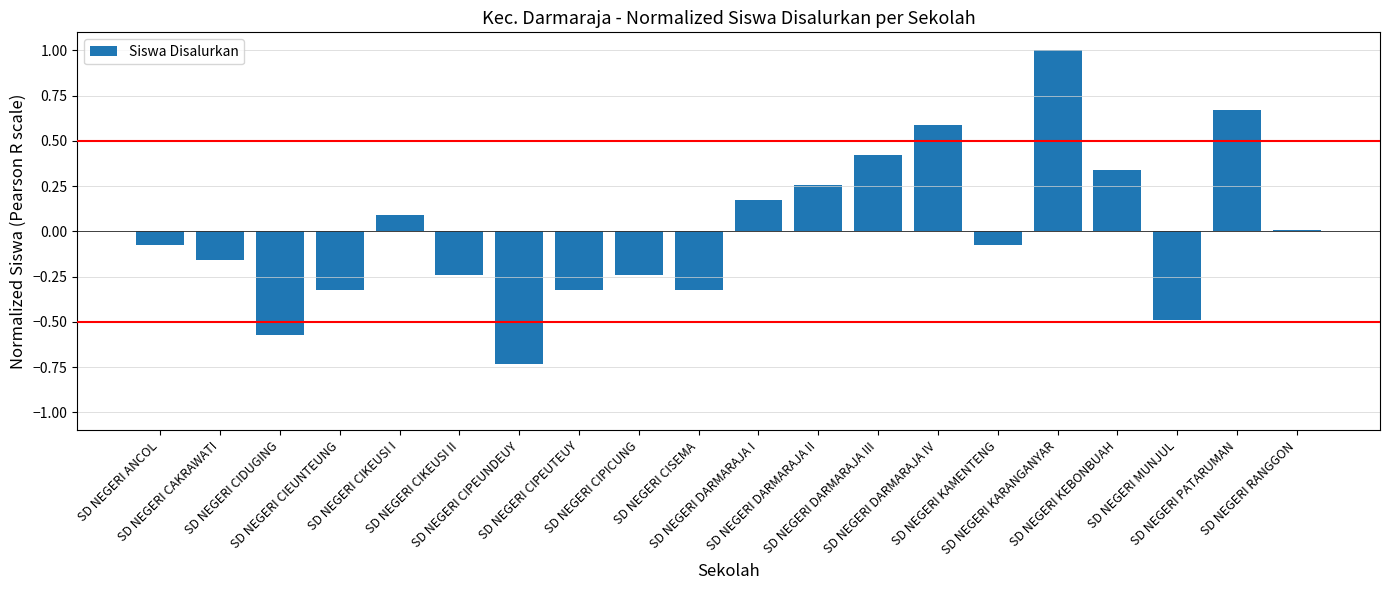

How many series are shown in this chart?

1